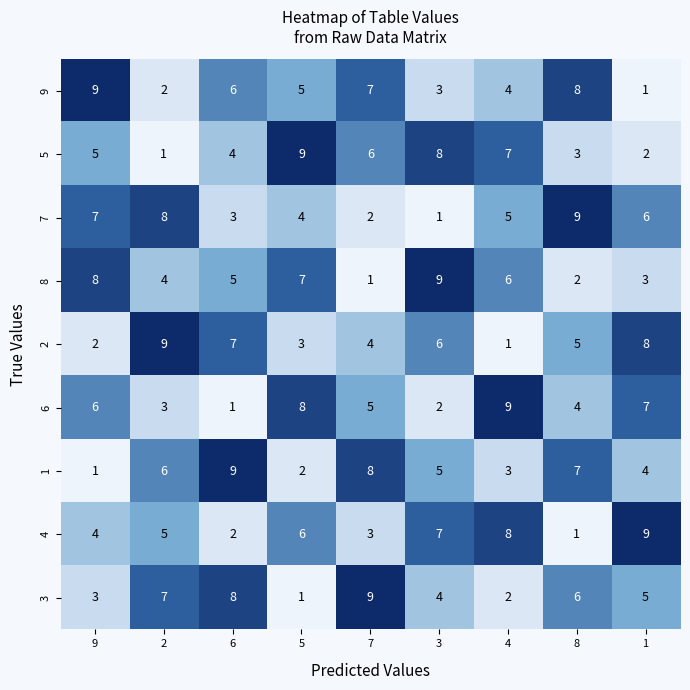

What is the difference between the highest and lowest values at 9?

8